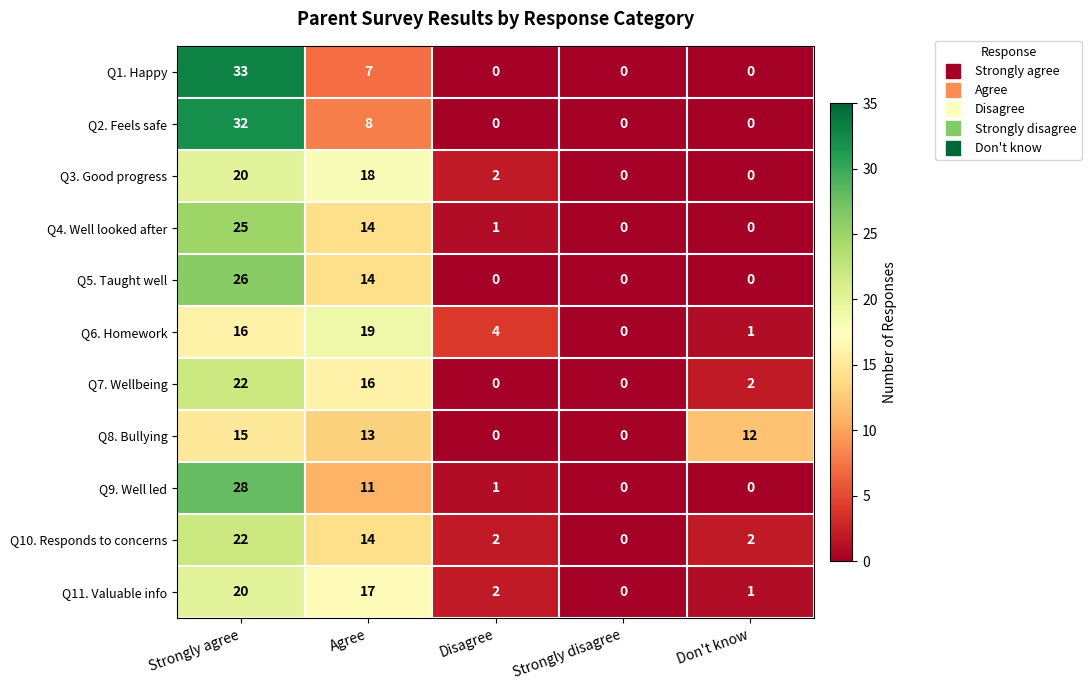

How many values in Q2. Feels safe are above zero?

2